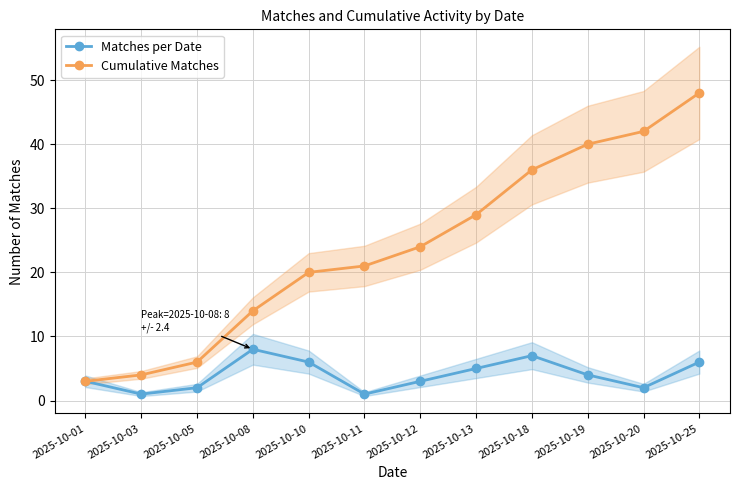

Reading left to right, list all the values displayed in this chart.

Matches per Date: 3	1	2	8	6	1	3	5	7	4	2	6
Cumulative Matches: 3	4	6	14	20	21	24	29	36	40	42	48